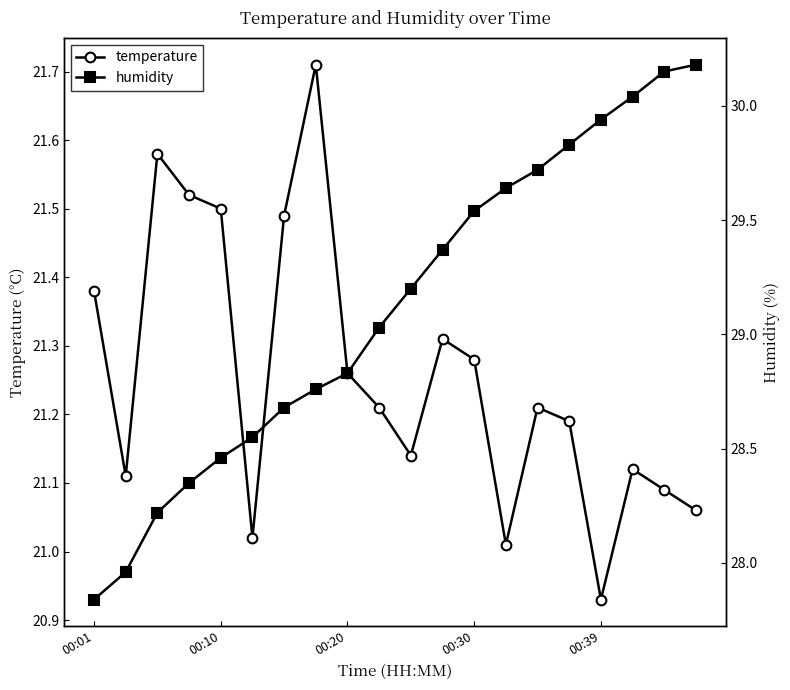

True or false: humidity and temperature intersect in this chart.

False